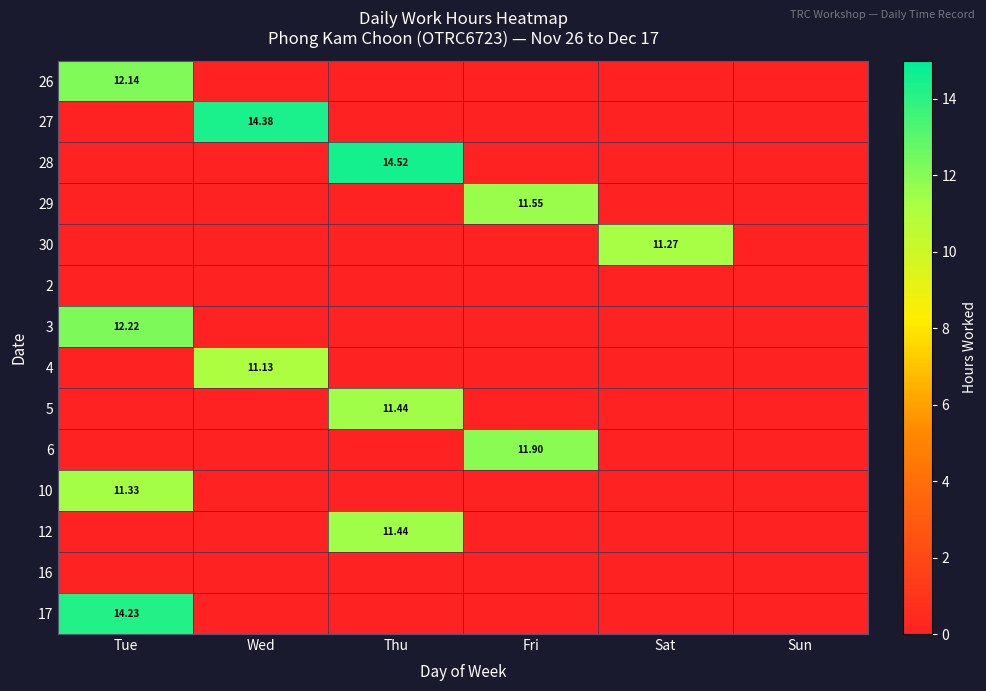

Rank the categories by 2 value from highest to lowest.

Tue, Wed, Thu, Fri, Sat, Sun